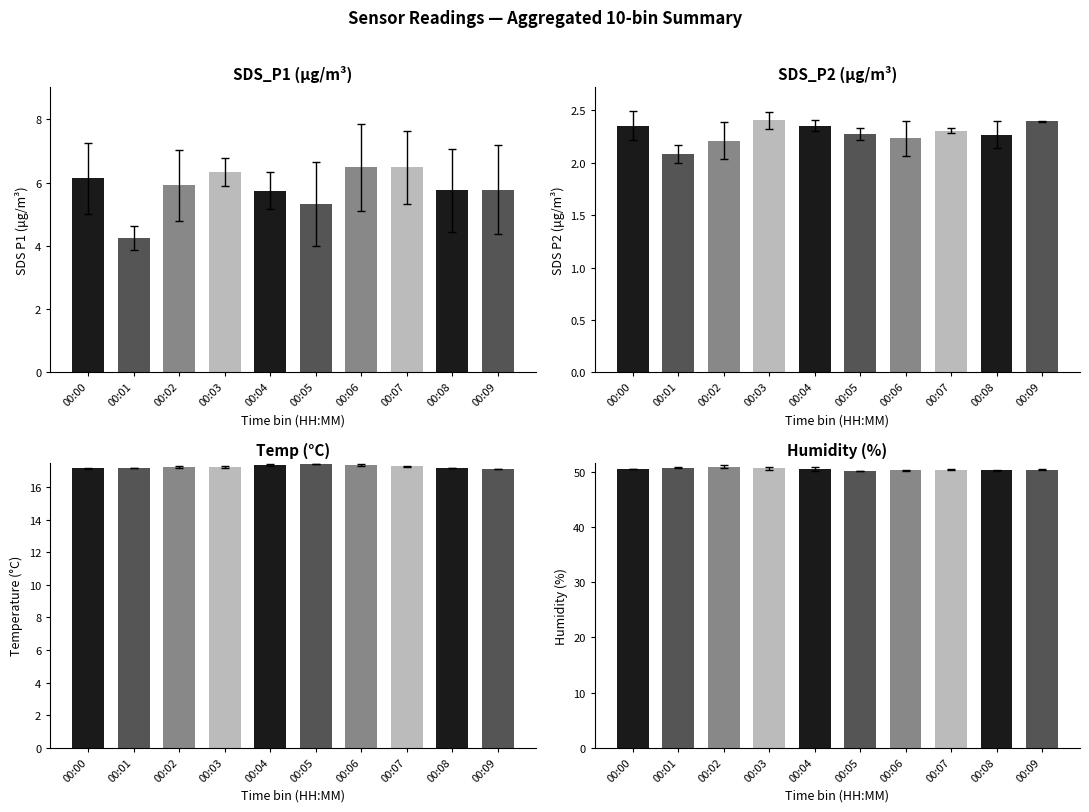

Which series has the largest total across all categories?

Humidity